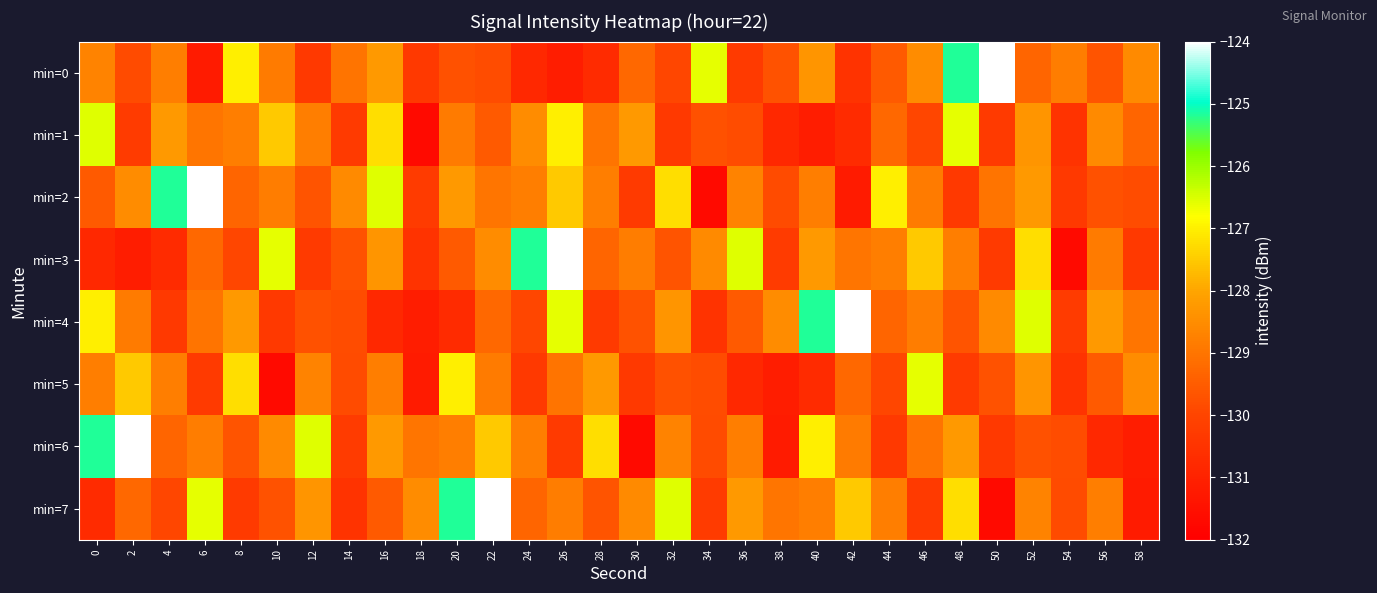

What is the spread (max minus min) of values at 48?

5.2